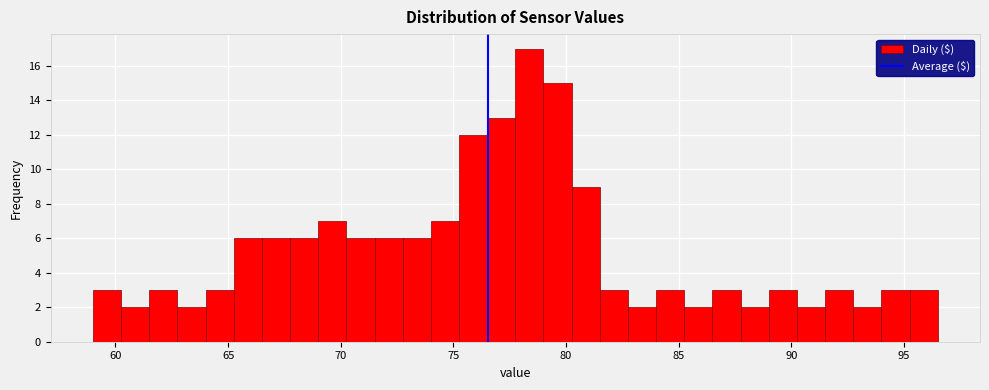

Around what value on the x-axis is the tallest bar? Give the approximate position of its centre, as read against the axis.

78.5